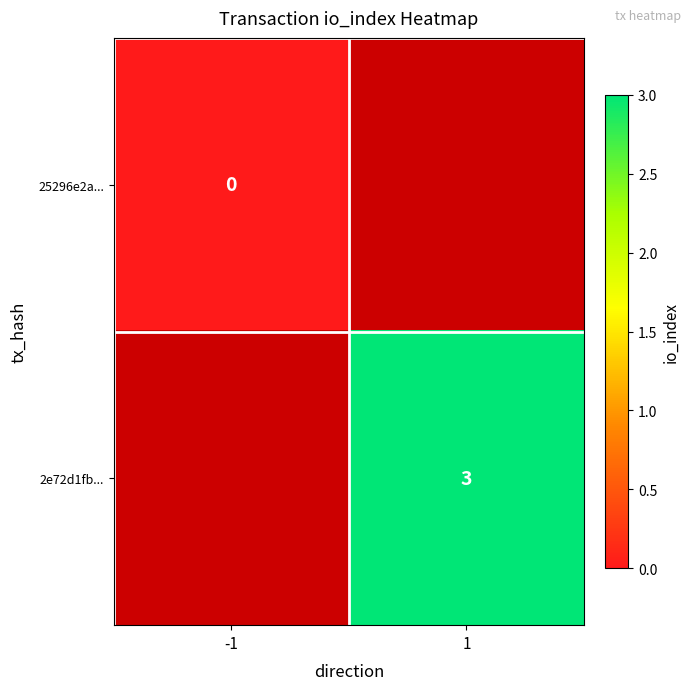

The 2e72d1fb... series shows 1 at 1. True or false?

False